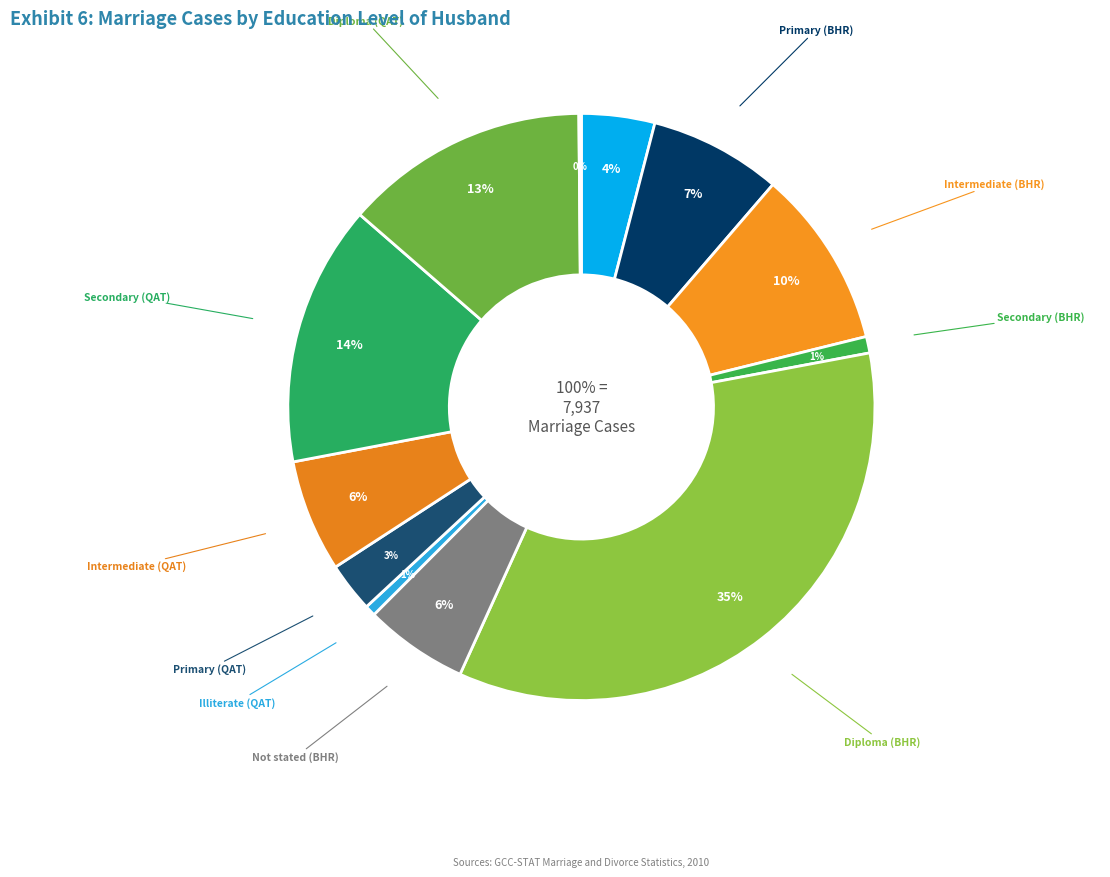

To the nearest percent, what is the difference between the Diploma (BHR) and Intermediate (QAT) slice percentages?

29%